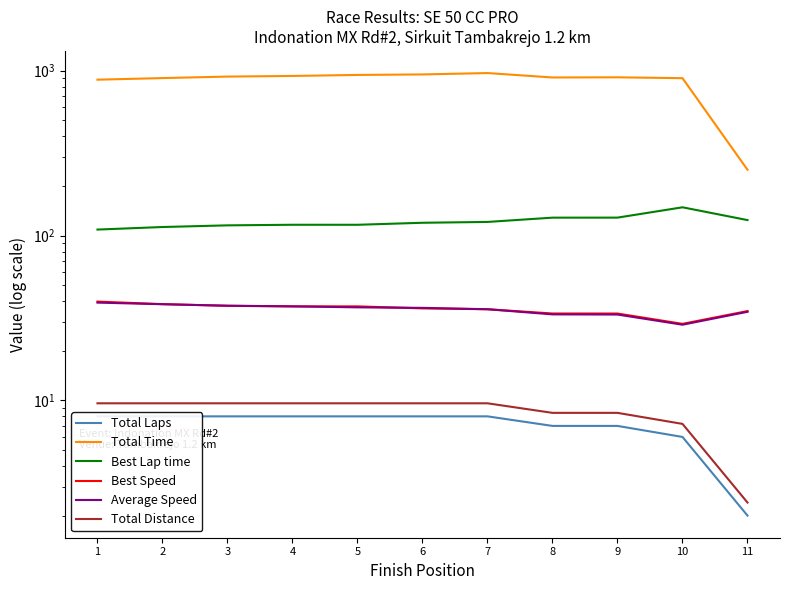

Reading left to right, extract all data points from this chart.

Total Laps: 1=8.0	2=8.0	3=8.0	4=8.0	5=8.0	6=8.0	7=8.0	8=7.0	9=7.0	10=6.0	11=2.0
Total Time: 1=882.1	2=902.0	3=921.1	4=929.2	5=942.5	6=949.2	7=967.6	8=909.7	9=911.7	10=900.8	11=250.7
Best Lap time: 1=108.7	2=112.6	3=115.3	4=116.2	5=116.2	6=119.5	7=120.9	8=128.4	9=128.4	10=148.4	11=124.1
Best Speed: 1=39.7	2=38.4	3=37.5	4=37.2	5=37.2	6=36.1	7=35.7	8=33.7	9=33.6	10=29.1	11=34.8
Average Speed: 1=39.2	2=38.3	3=37.5	4=37.2	5=36.7	6=36.4	7=35.7	8=33.2	9=33.2	10=28.8	11=34.5
Total Distance: 1=9.6	2=9.6	3=9.6	4=9.6	5=9.6	6=9.6	7=9.6	8=8.4	9=8.4	10=7.2	11=2.4